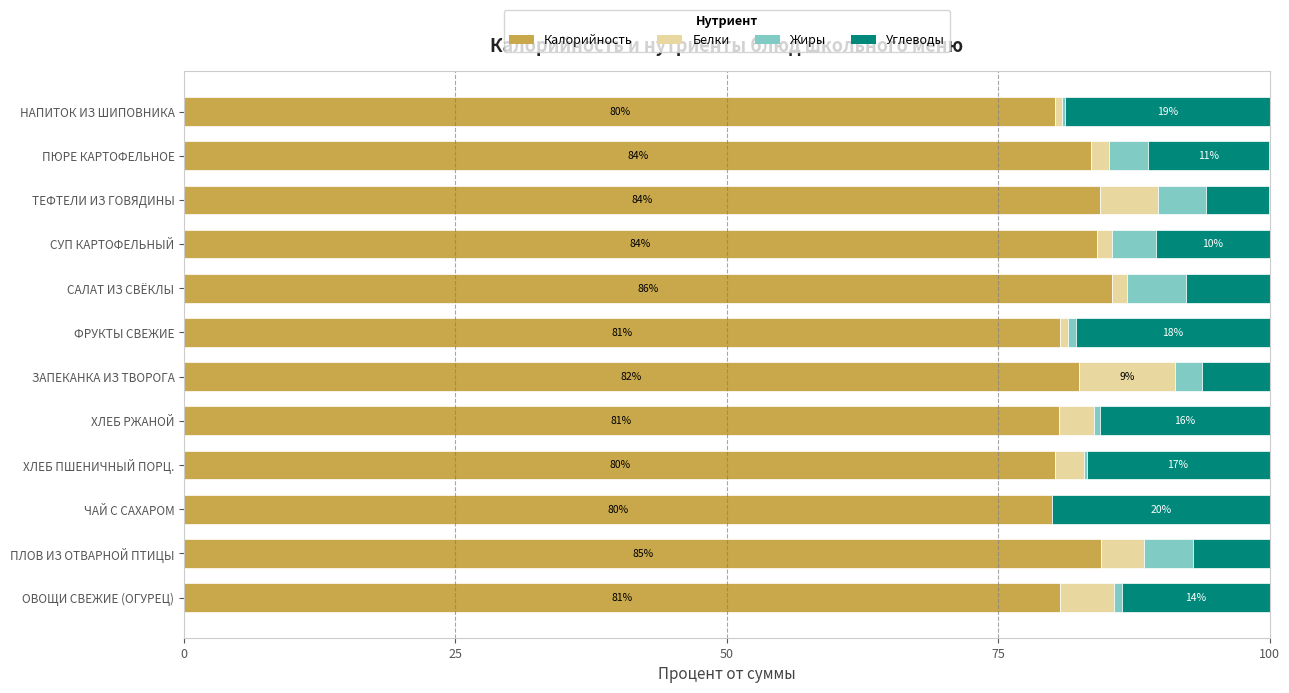

Which category has the highest value in the Калорийность series?

САЛАТ ИЗ СВЁКЛЫ